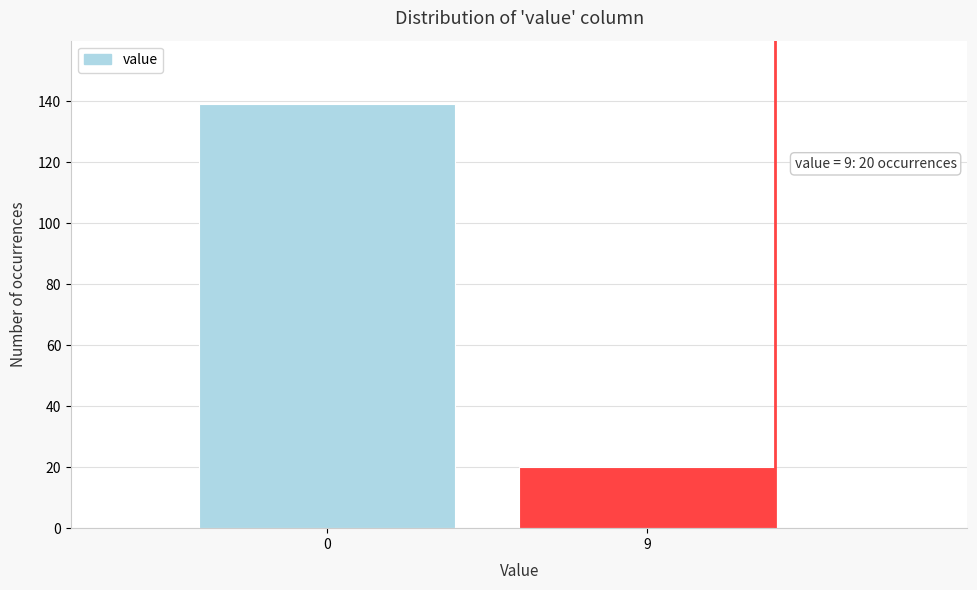

Reading left to right, transcribe all the data shown in this chart.

0=139	9=20